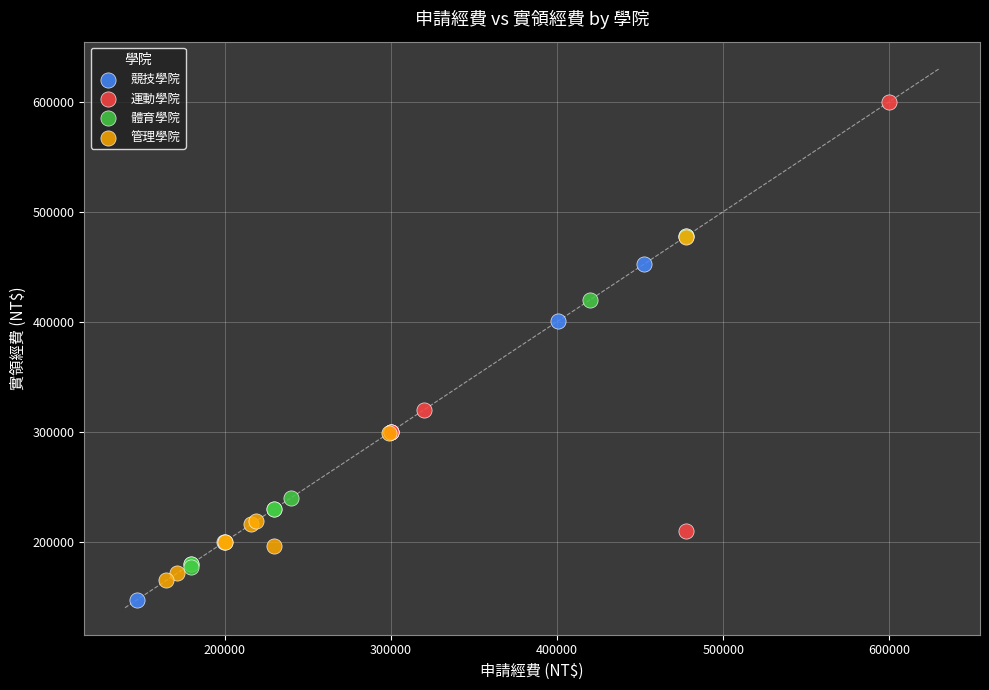

Which series has the largest Y range (max minus min)?

運動學院